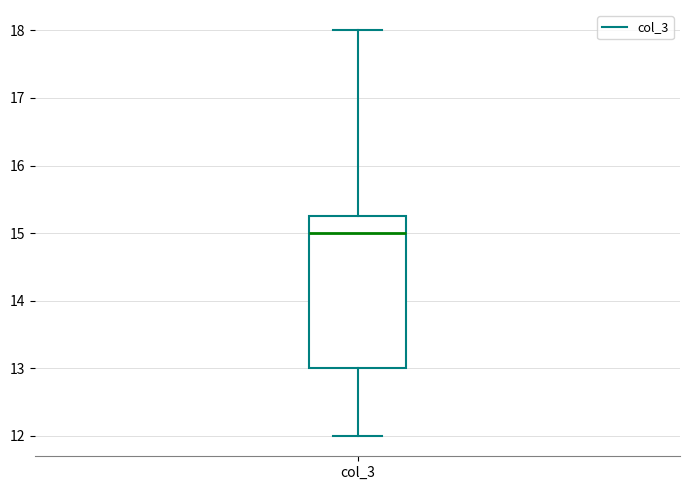

Read this box plot against the y-axis: the position of the median line, the range covered by the box, and the ends of both whiskers. The values are not printed on the chart, so give them approximately, as read against the axis.

median 15.0, box 13.0 to 15.3, whiskers 12.0 to 18.0